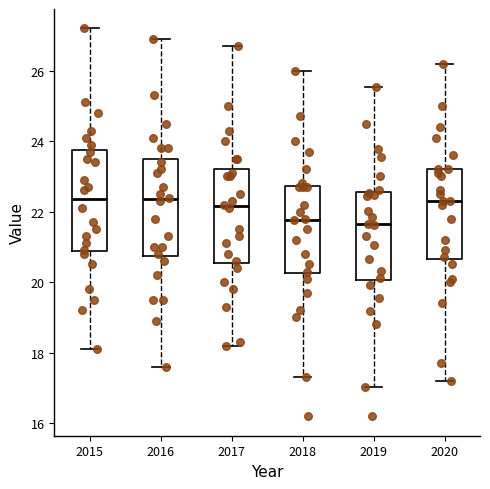

Where does the lower whisker of the box at x = 2016 end on the y-axis? The values are not printed on the chart, so give them approximately, as read against the axis.

17.6